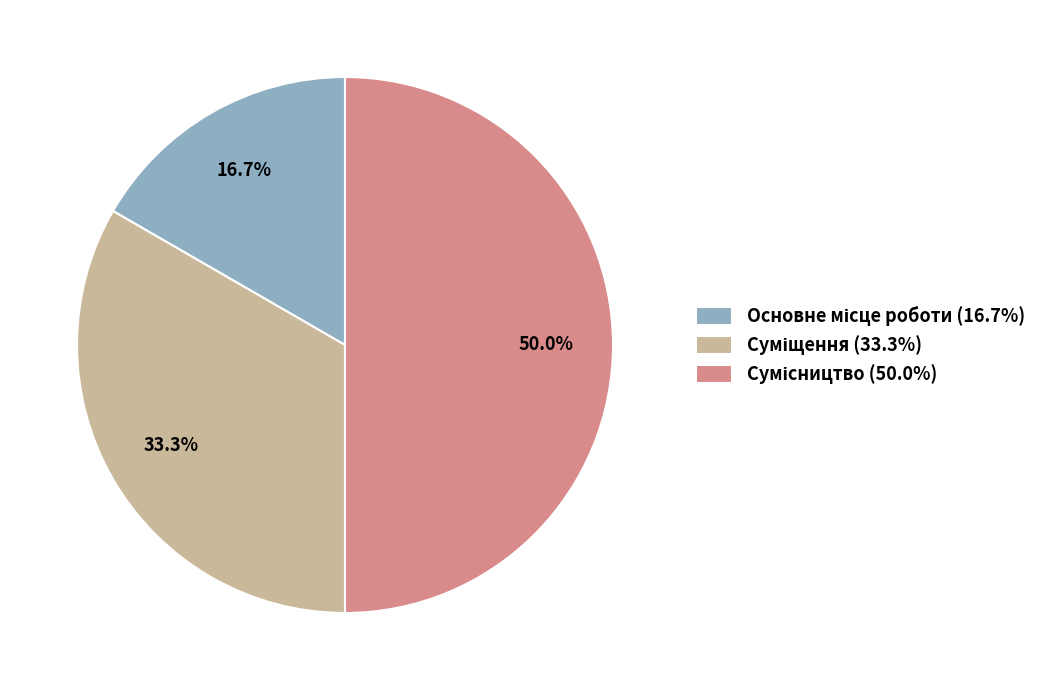

Count the number of slices in the pie.

3